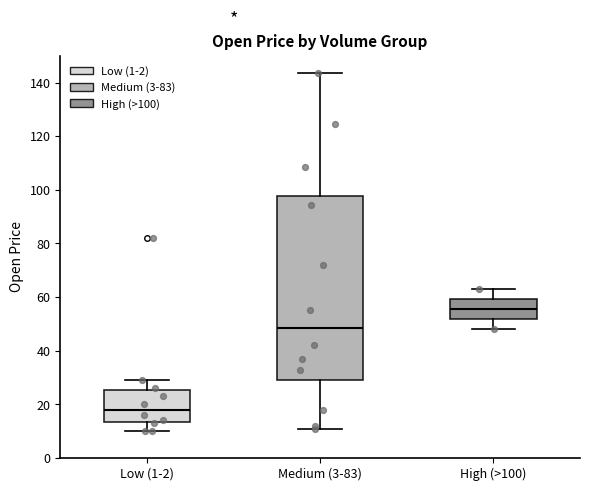

Where is the upper edge of the box for Medium (3-83) on the y-axis? The values are not printed on the chart, so give them approximately, as read against the axis.

98